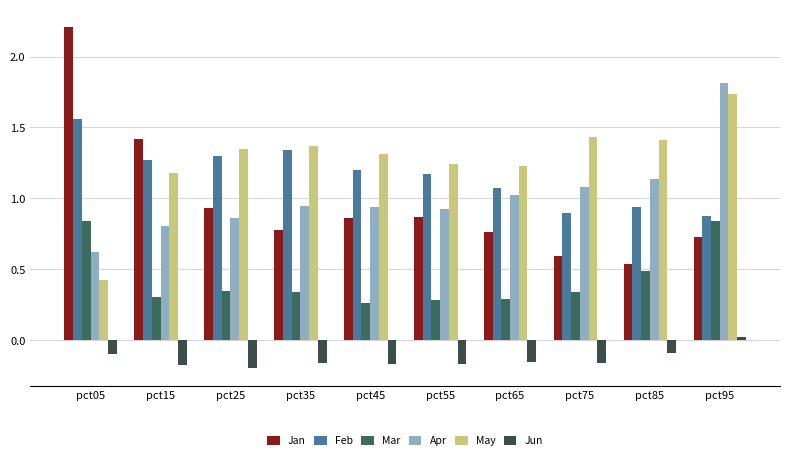

Reading left to right, extract all data points from this chart.

Jan: 2.2	1.4	0.9	0.8	0.9	0.9	0.8	0.6	0.5	0.7
Feb: 1.6	1.3	1.3	1.3	1.2	1.2	1.1	0.9	0.9	0.9
Mar: 0.8	0.3	0.3	0.3	0.3	0.3	0.3	0.3	0.5	0.8
Apr: 0.6	0.8	0.9	0.9	0.9	0.9	1.0	1.1	1.1	1.8
May: 0.4	1.2	1.4	1.4	1.3	1.2	1.2	1.4	1.4	1.7
Jun: -0.1	-0.2	-0.2	-0.2	-0.2	-0.2	-0.1	-0.2	-0.1	0.0